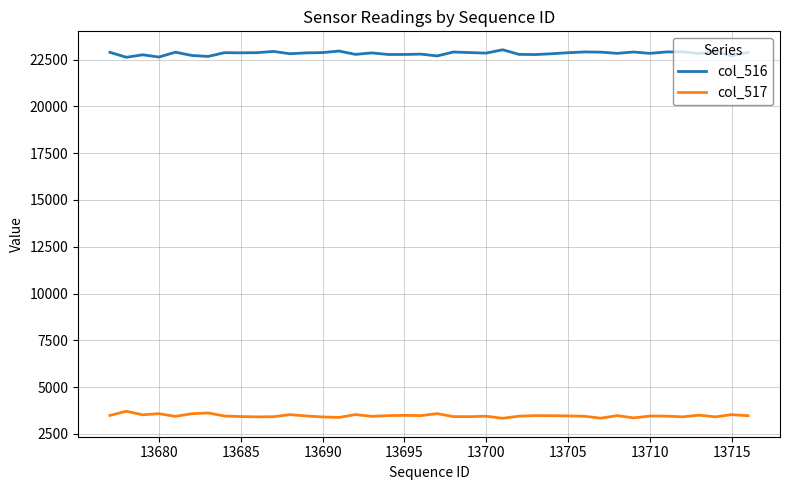

Rank the series by their maximum value, from highest to lowest.

col_516, col_517